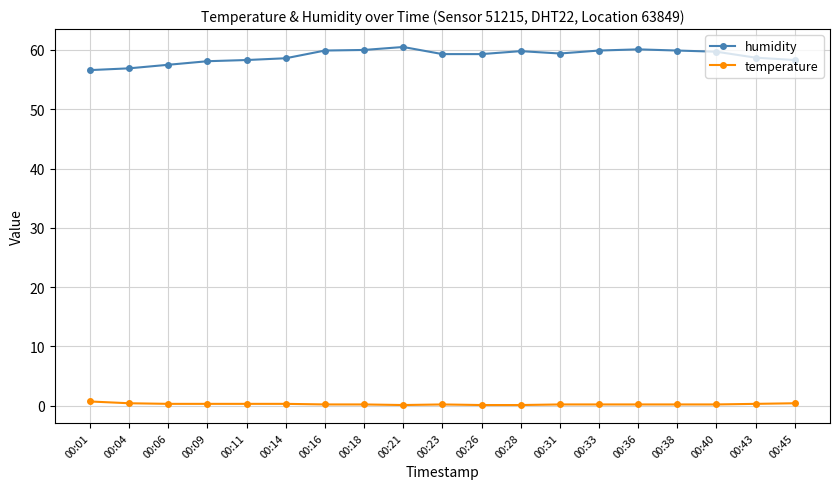

What is the difference between the humidity values at 00:28 and 00:23?

0.5